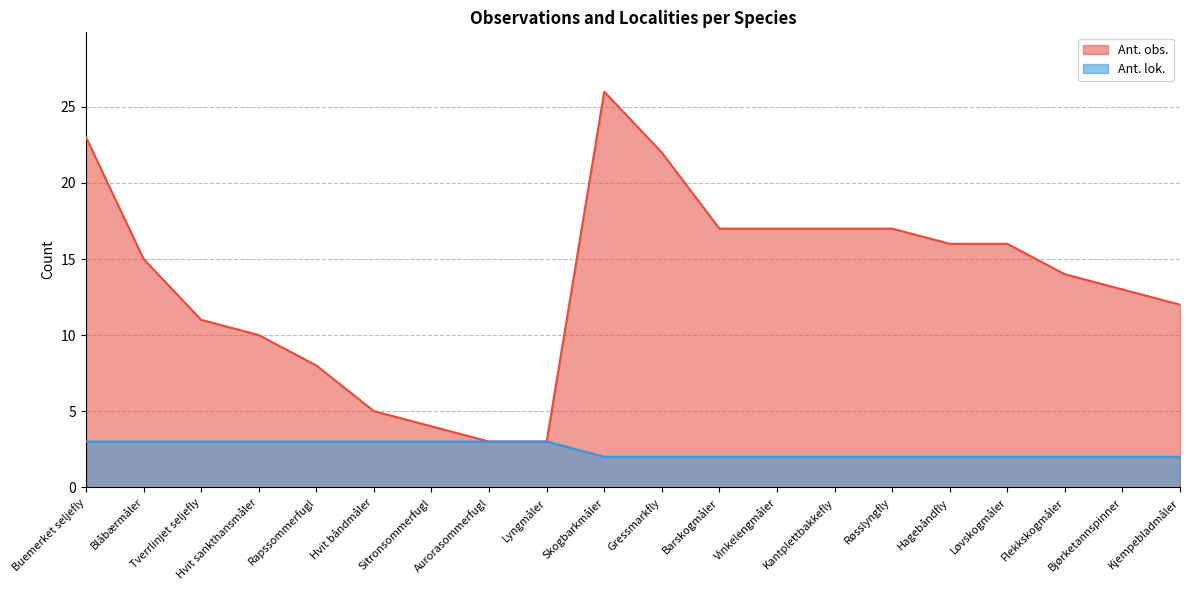

What is the minimum value for Ant. obs.?

3